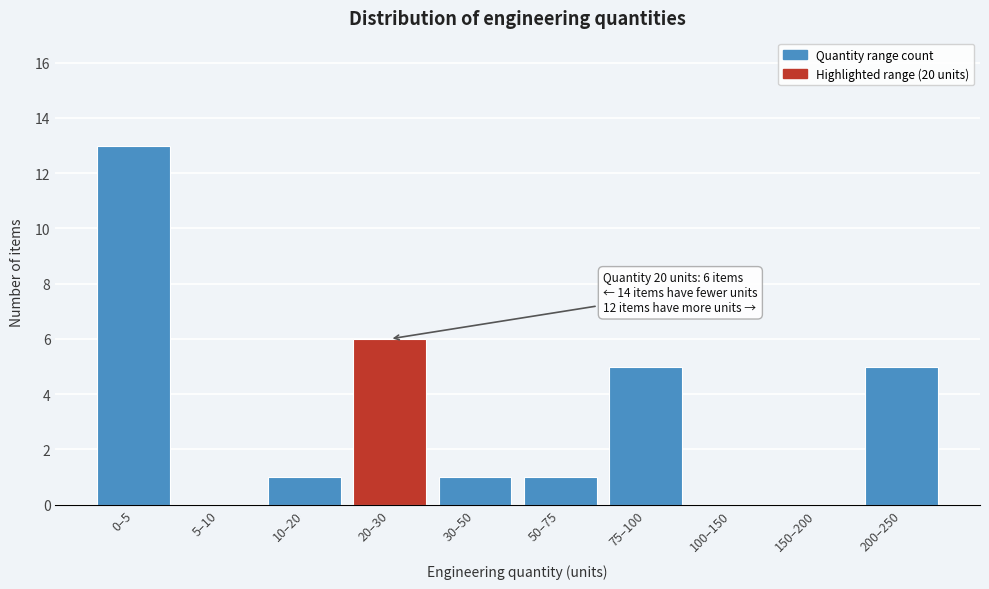

Reading left to right, list all the values displayed in this chart.

0–5=13	5–10=0	10–20=1	20–30=6	30–50=1	50–75=1	75–100=5	100–150=0	150–200=0	200–250=5